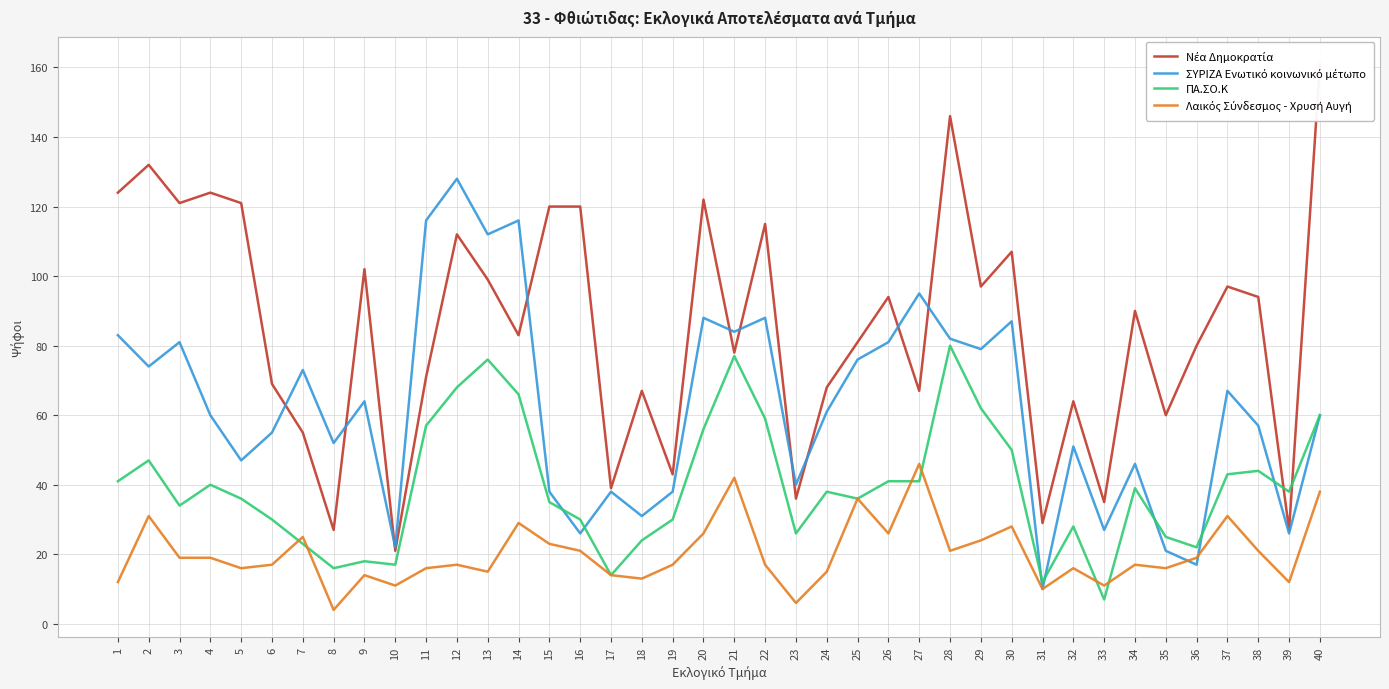

What is the smallest value displayed?

4